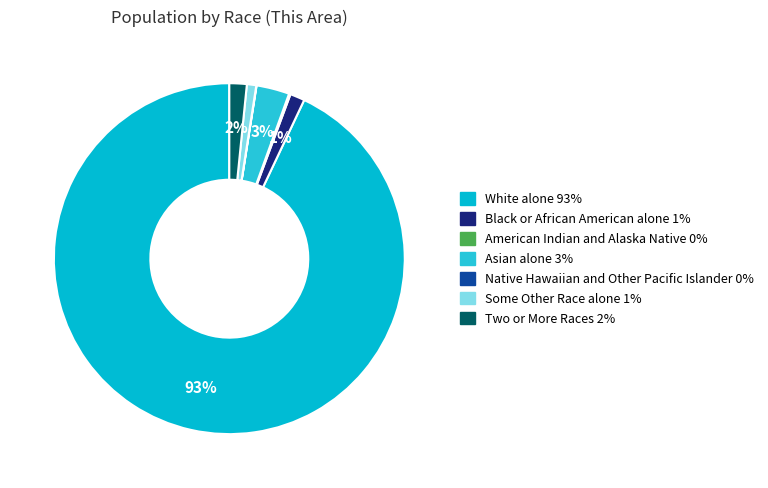

Does White alone account for over 50% of the chart?

Yes